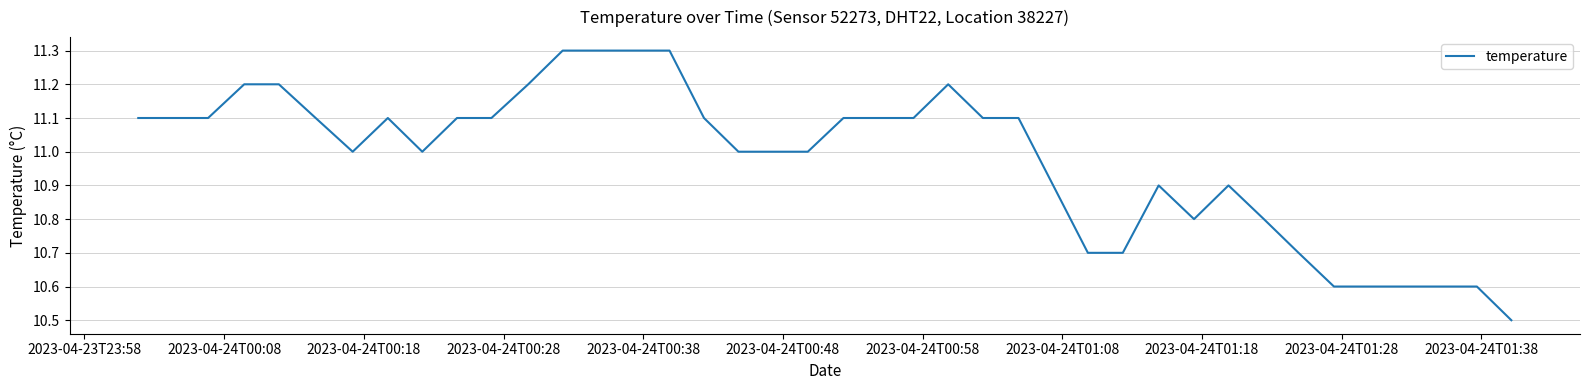

What is the maximum value shown in the chart?

11.3